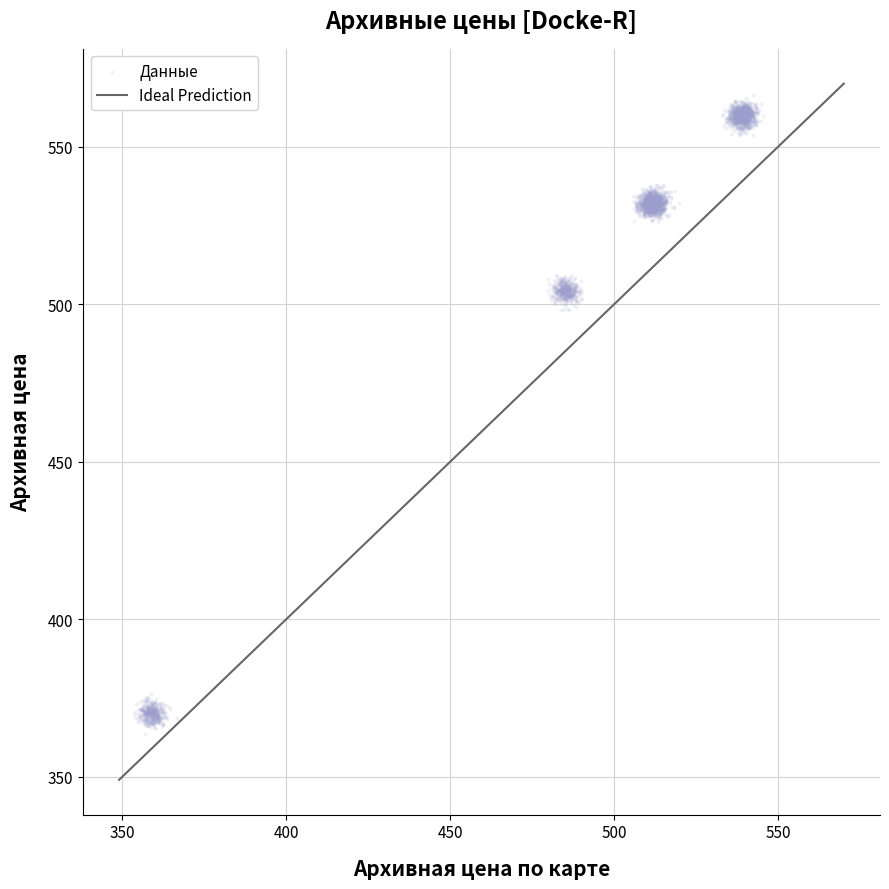

What is the range of Y values (max minus min)?

202.8